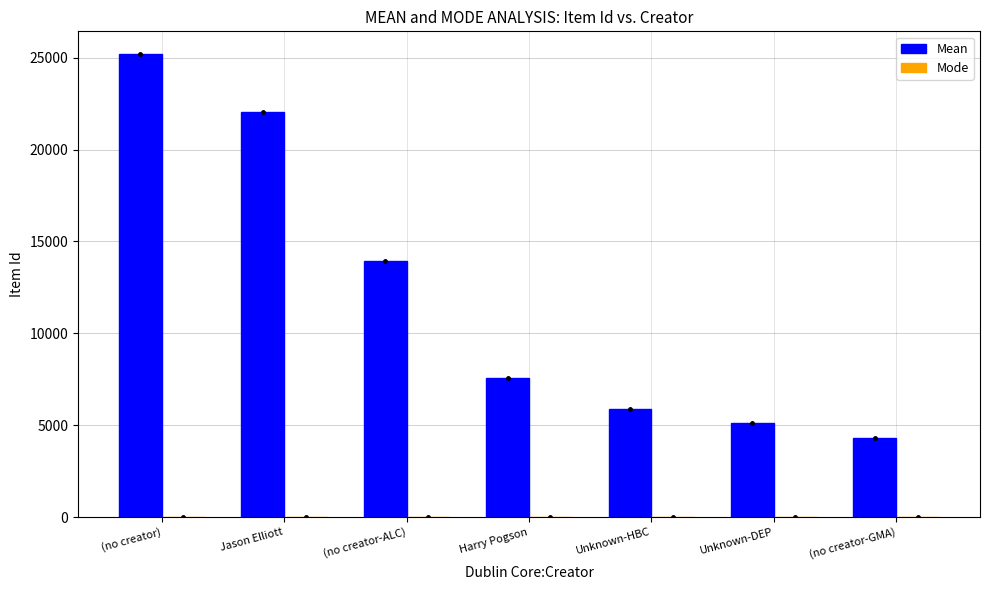

Between Jason Elliott and Unknown-HBC, which series saw the biggest shift?

Mean